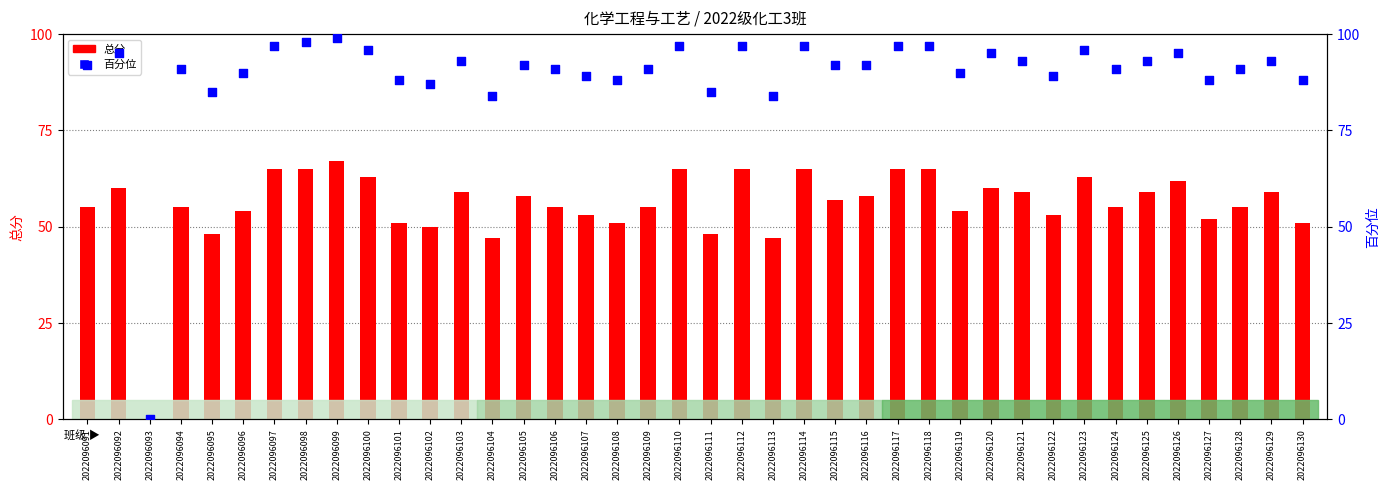

Is the value of 总分 at 2022096097 greater than the value of 百分位 at 2022096092?

No